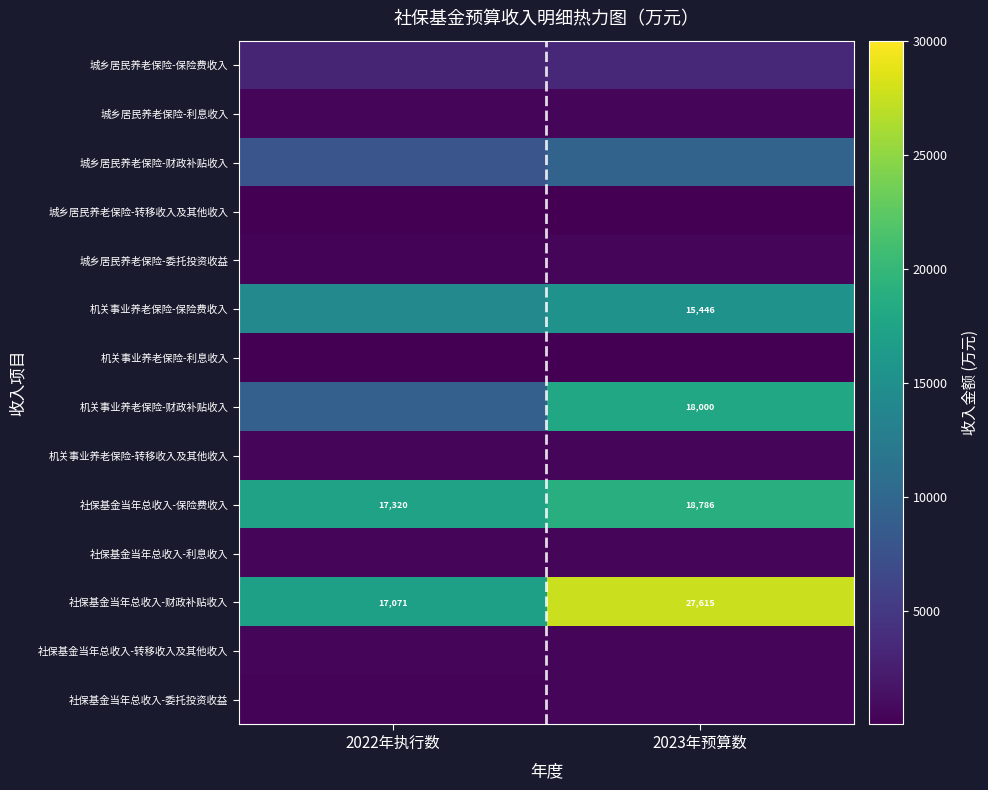

True or false: 社保基金当年总收入-财政补贴收入 has a value of 17071 at 2022年执行数.

True